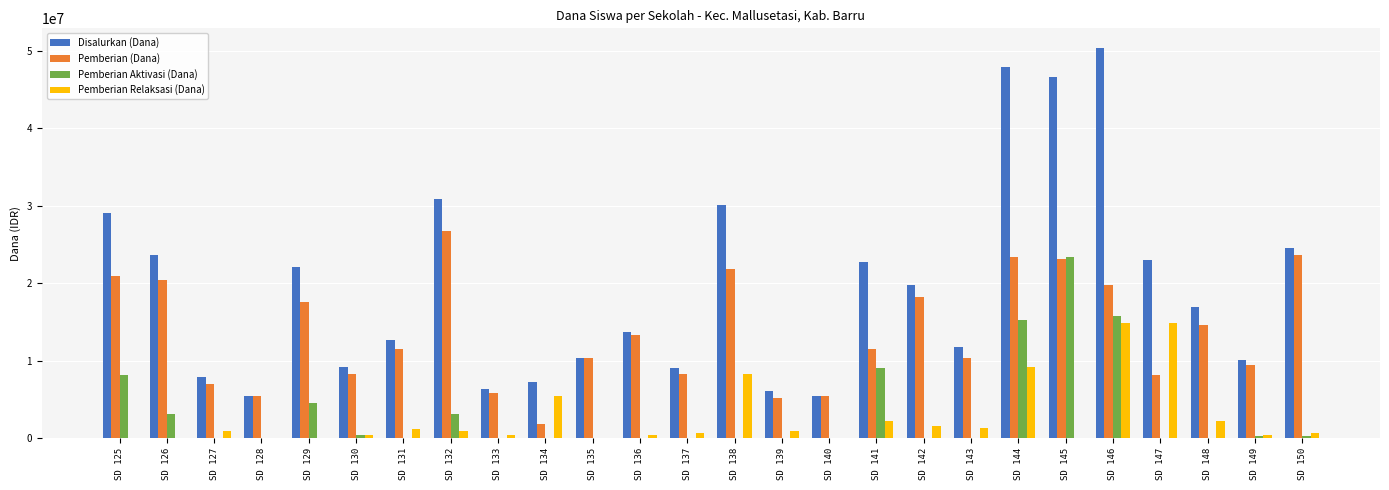

Where is Pemberian Aktivasi (Dana) nearest to the value 11700000?

SD 141